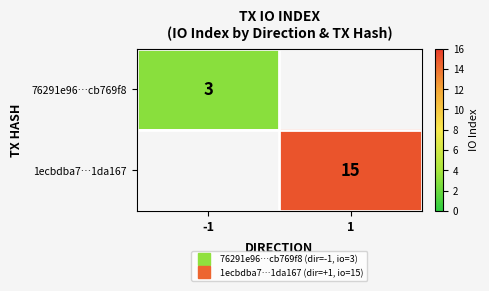

True or false: 1ecbdba7…1da167 has a value of 15.0 at 1.

True